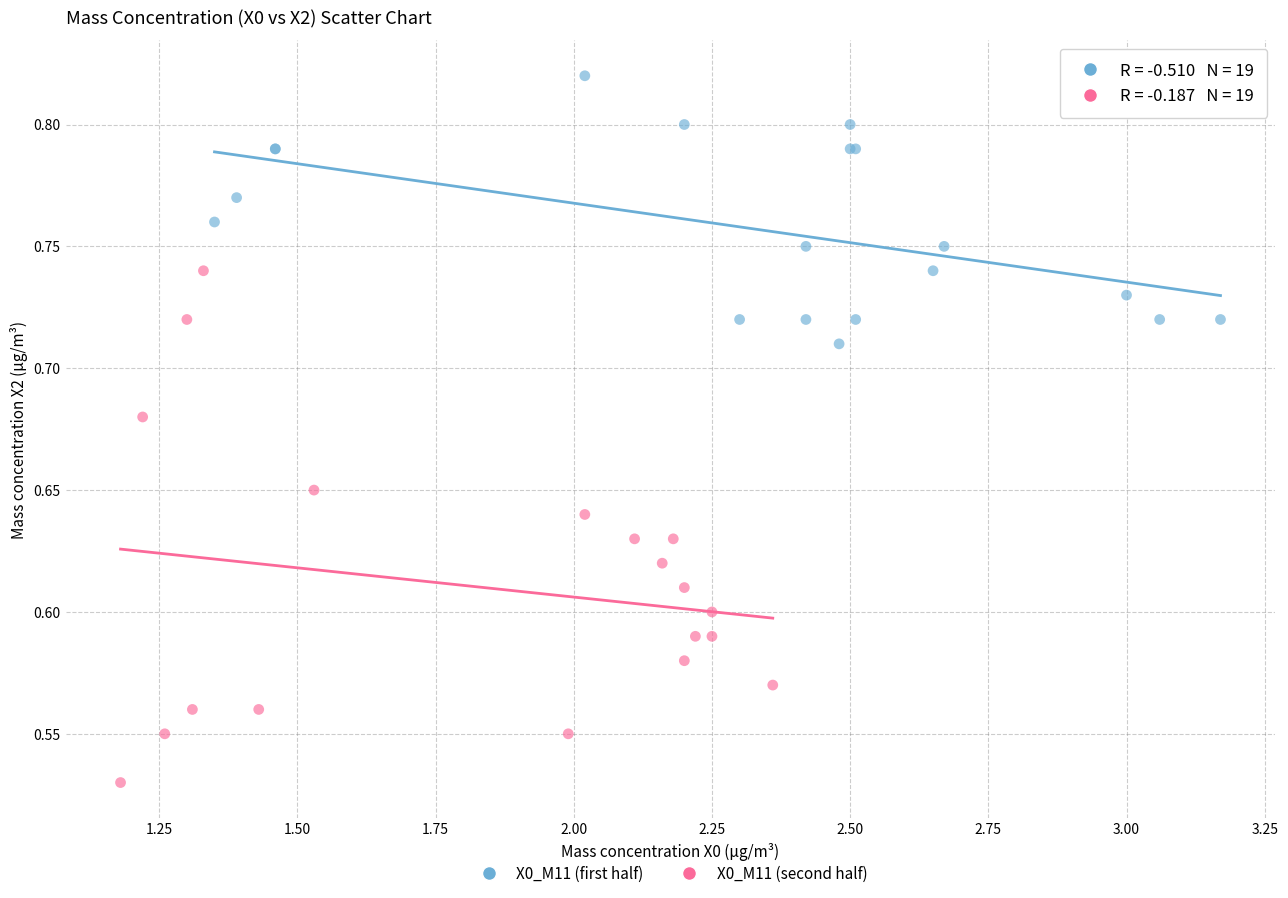

Which series contains the highest Y value?

X0_M11 (first half)